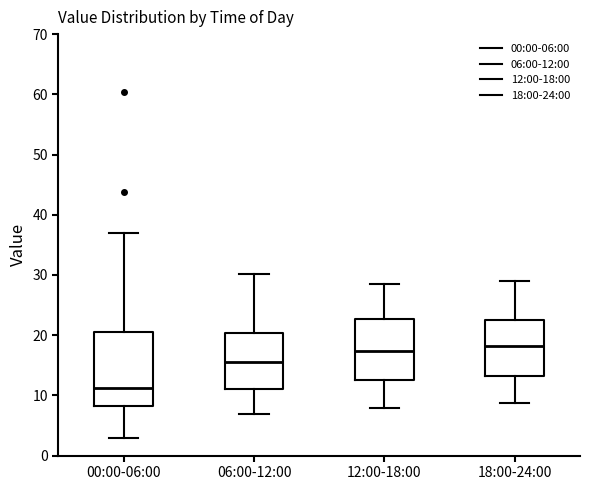

Reading left to right, transcribe this box plot: for each box, give where its median line is, the range the box spans, and where its two whiskers end, as read against the y-axis. The values are not printed on the chart, so give them approximately, as read against the axis.

00:00-06:00: median 11, box 8 to 21, whiskers 3 to 37
06:00-12:00: median 15, box 11 to 20, whiskers 7 to 30
12:00-18:00: median 17, box 13 to 23, whiskers 8 to 28
18:00-24:00: median 18, box 13 to 22, whiskers 9 to 29